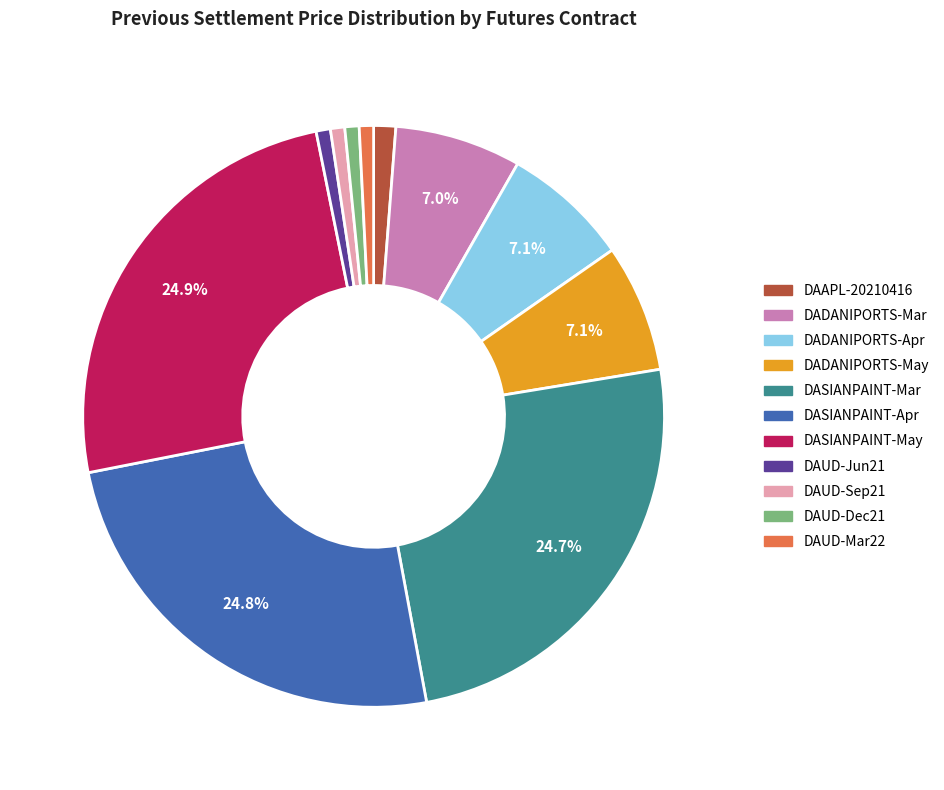

To the nearest percent, what is the difference between the largest and smallest slice percentages?

24%